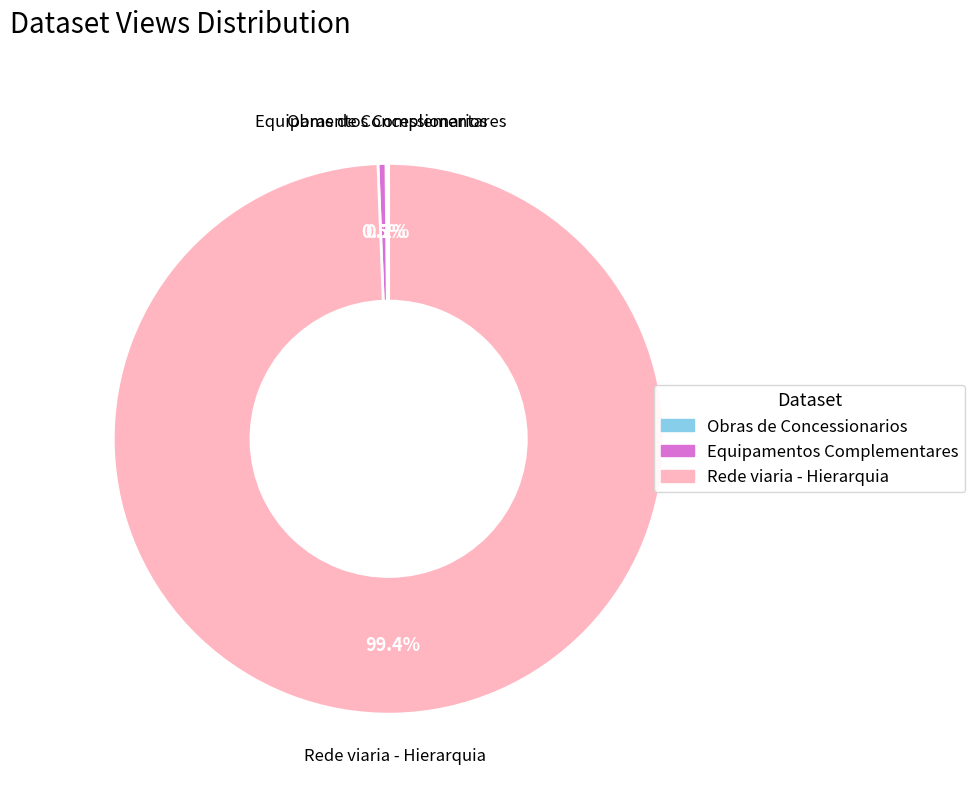

How much of the chart is everything except Equipamentos Complementares?

99.5%